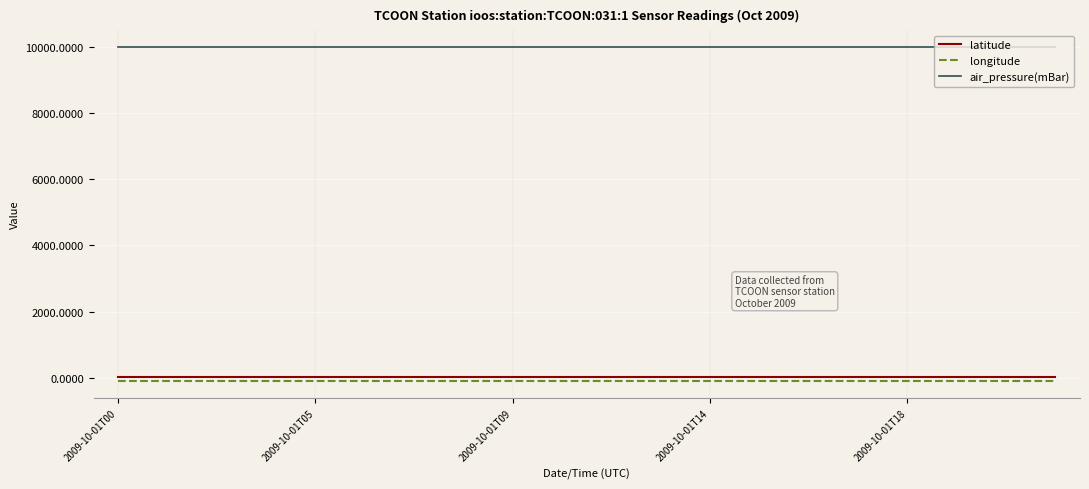

How many series are shown in this chart?

3